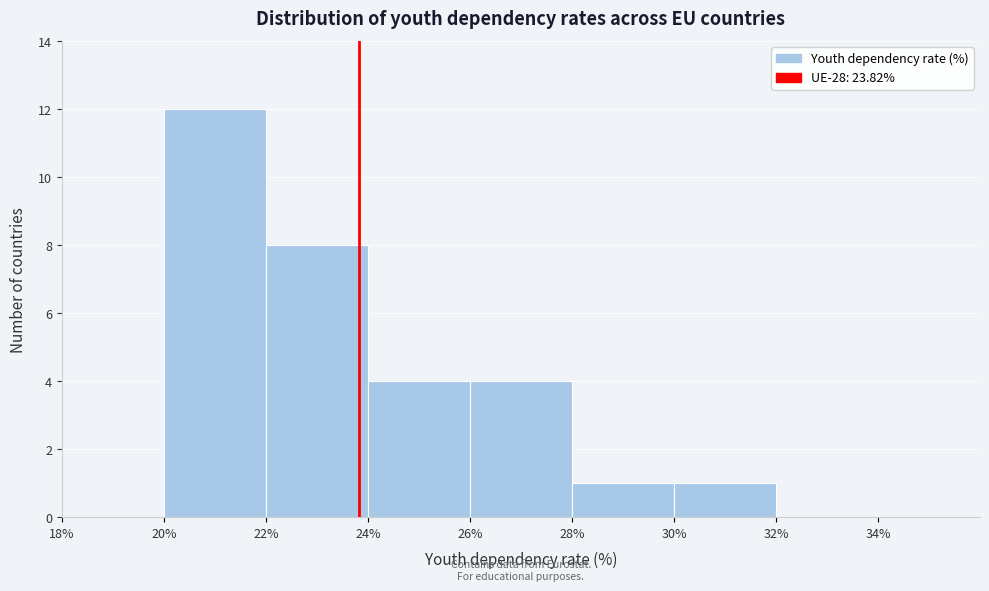

Reading left to right, list every bar in this chart as the range it spans on the x-axis followed by its height. The values are not printed on the chart, so give them approximately, as read against the axis.

18% to 20%: 0
20% to 22%: 12
22% to 24%: 8
24% to 26%: 4
26% to 28%: 4
28% to 30%: 1
30% to 32%: 1
32% to 34%: 0